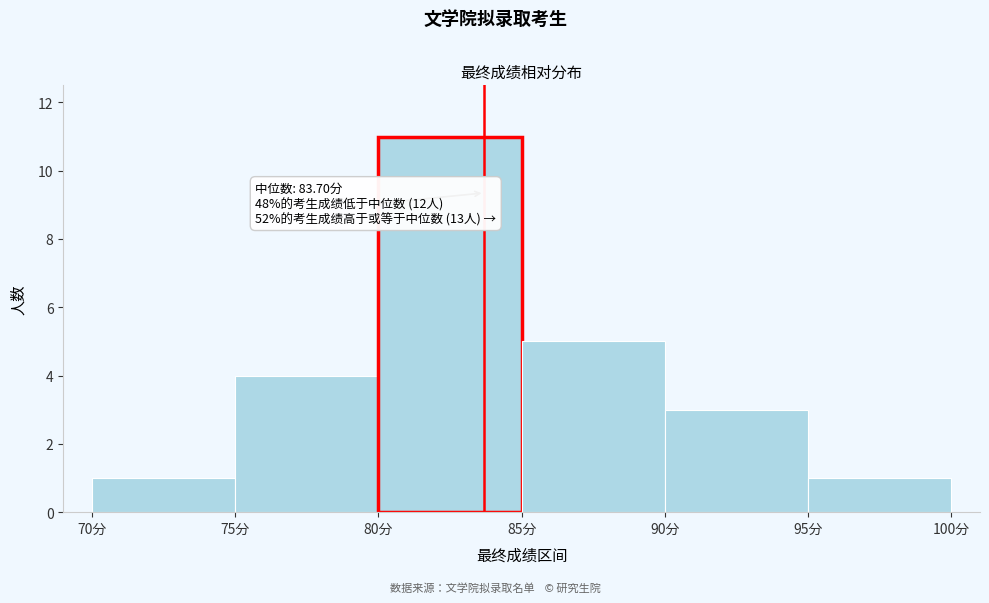

Which range on the x-axis has the tallest bar?

80 to 85